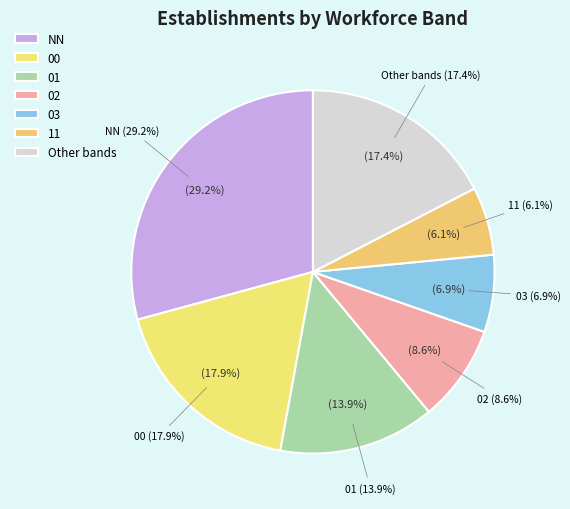

Is 21 the majority of the pie?

No